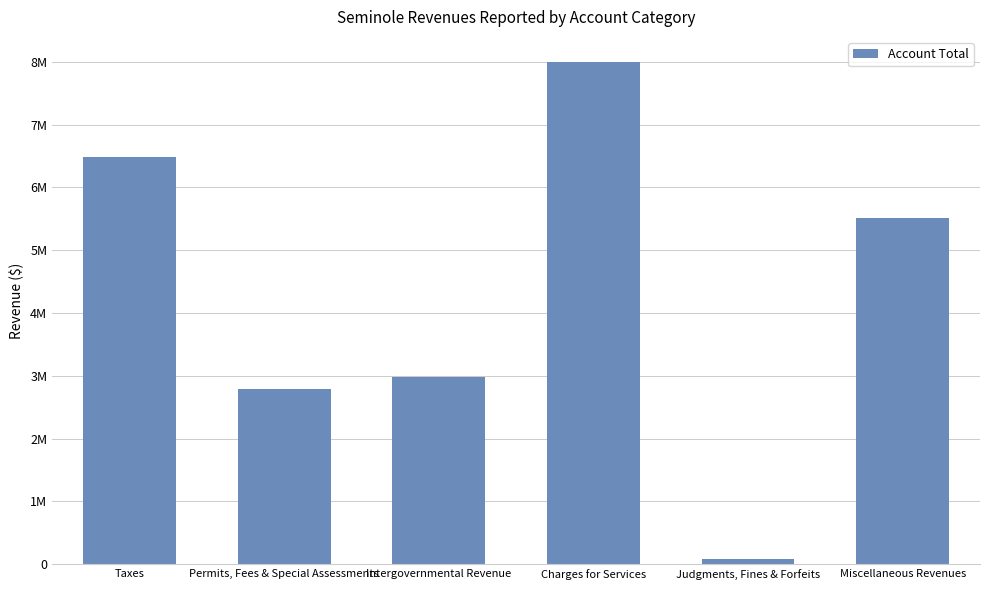

What is the value of the 4th bar from the left?

7995790